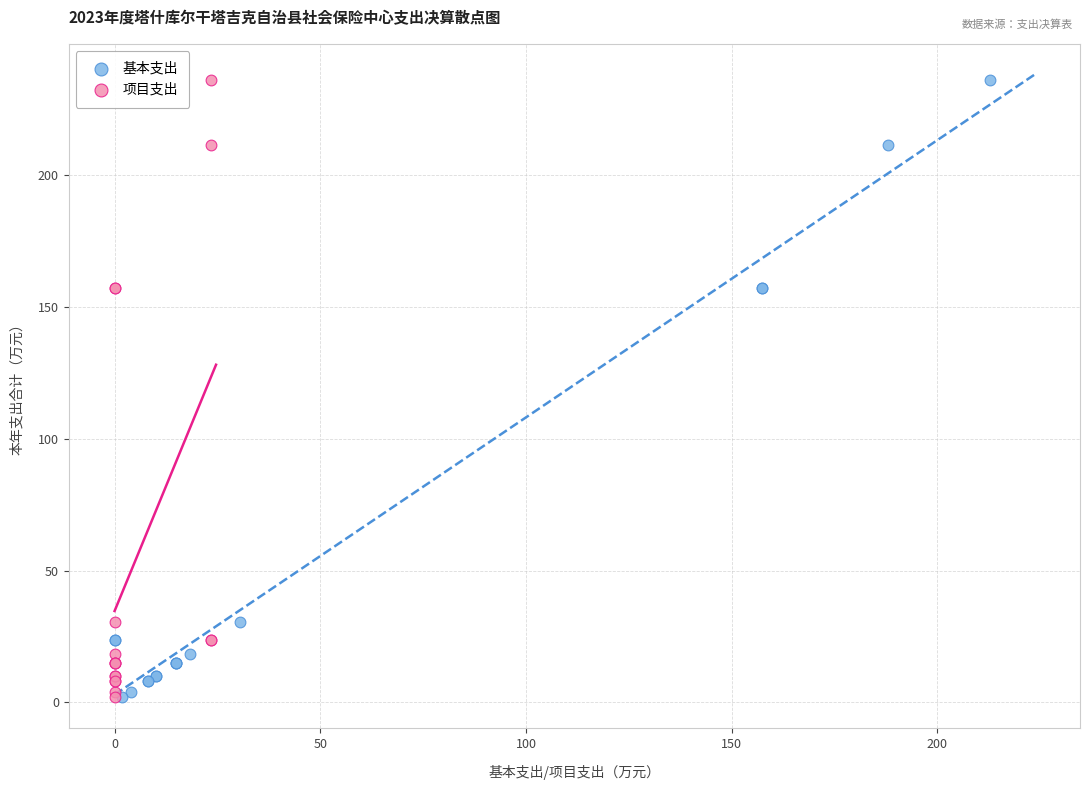

What are all the series names shown in the legend?

基本支出, 项目支出